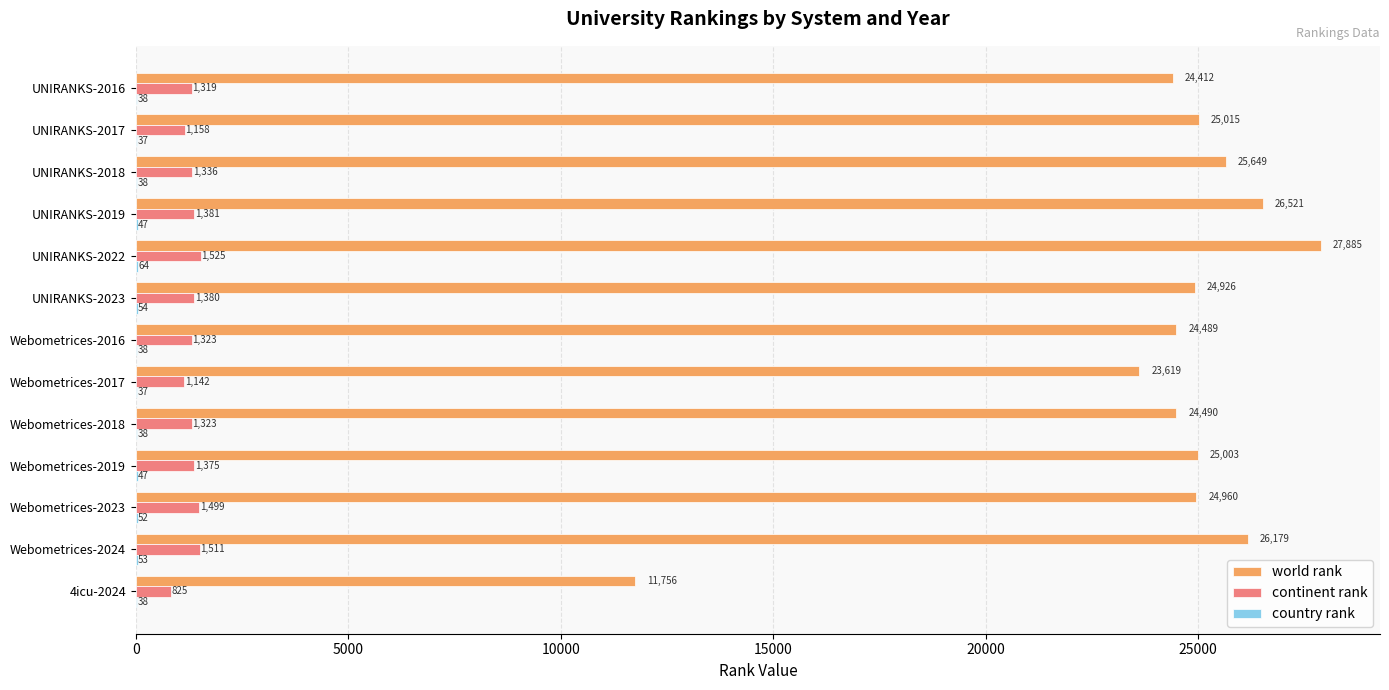

The continent rank series shows 2312 at Webometrices-2018. True or false?

False